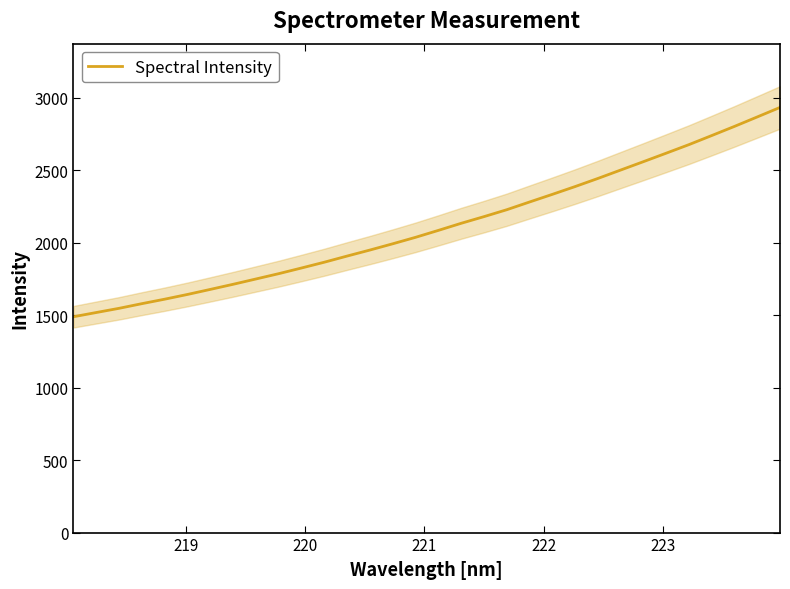

What is the highest value of the Spectral Intensity series?

2933.5